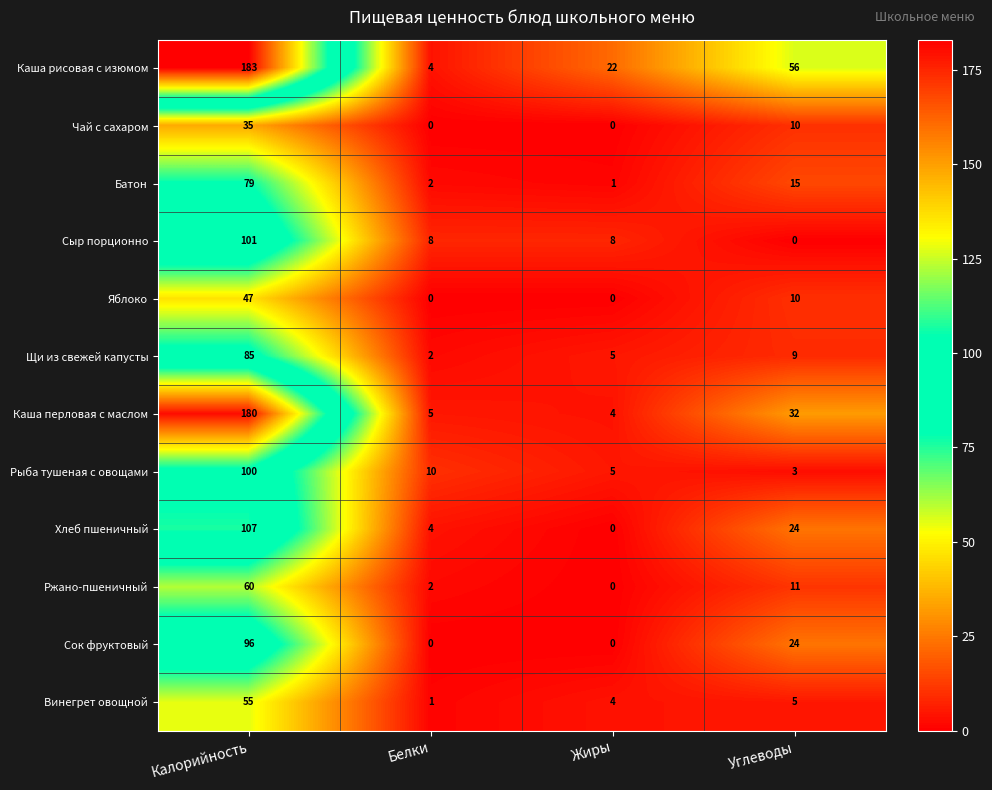

What is the sum of the Щи из свежей капусты values at Углеводы and Калорийность?

94